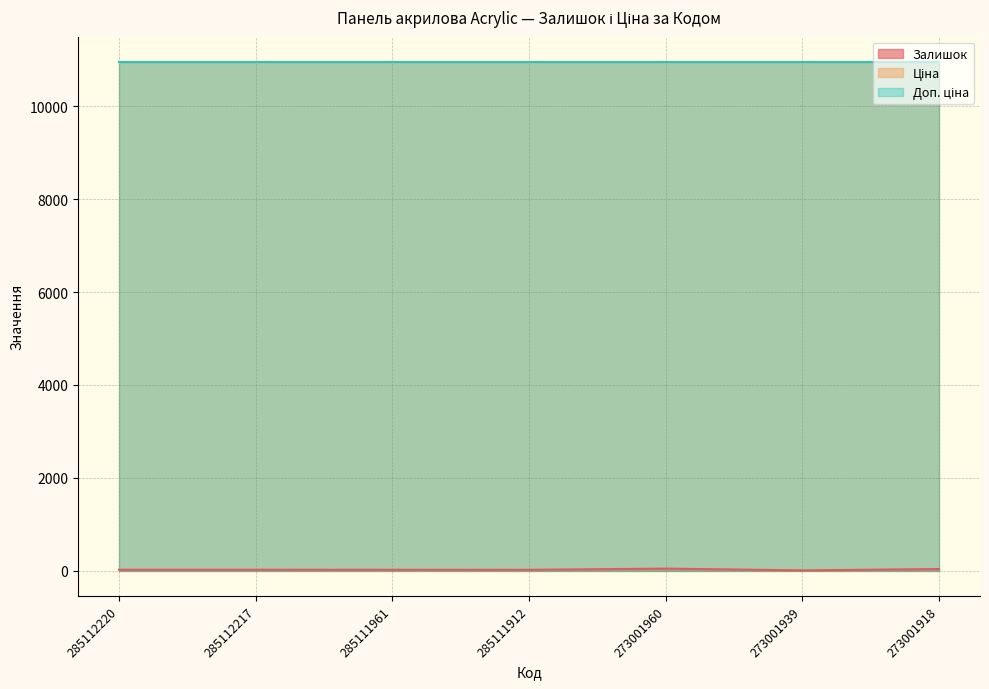

How many lines are shown in the chart?

3